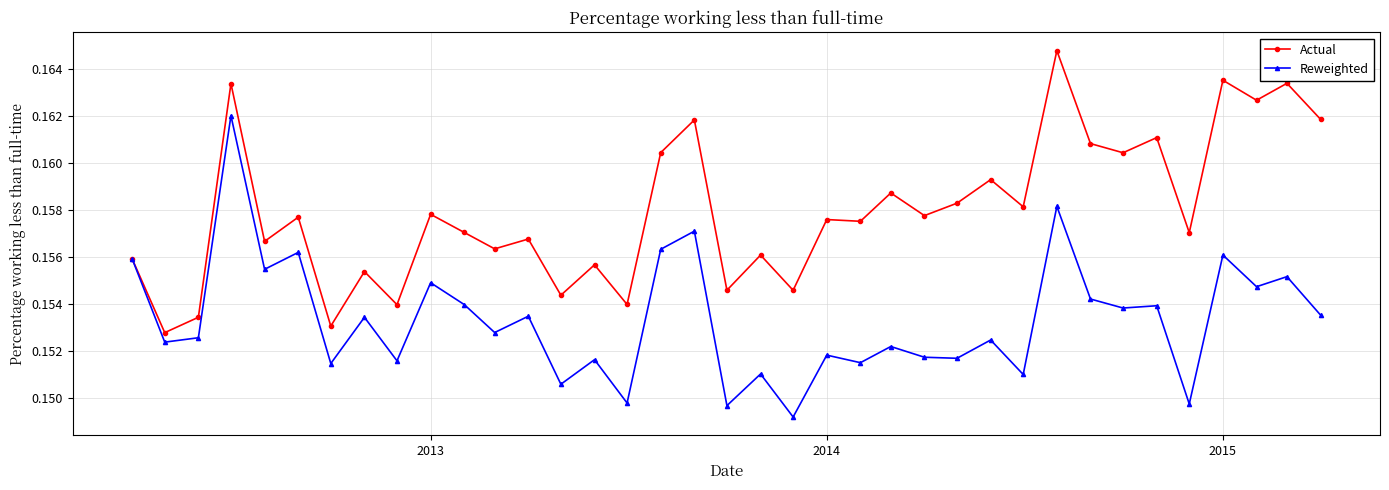

List the series in order of their peak value, highest first.

Actual, Reweighted